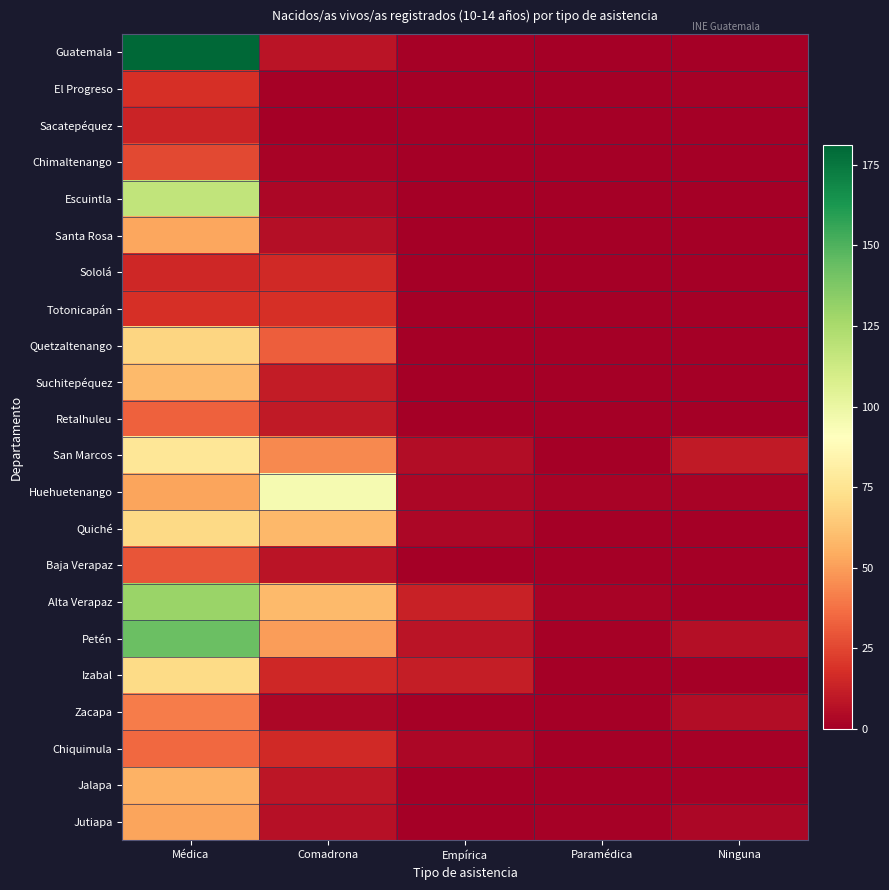

What is the total value across all series at Empírica?

49